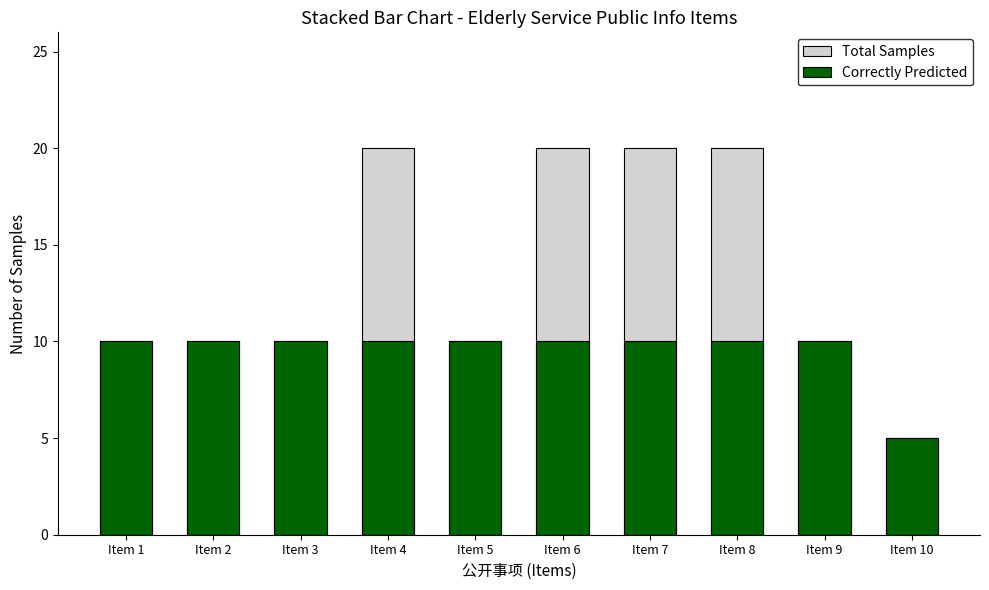

What are all the series names shown in the legend?

Total Samples, Correctly Predicted